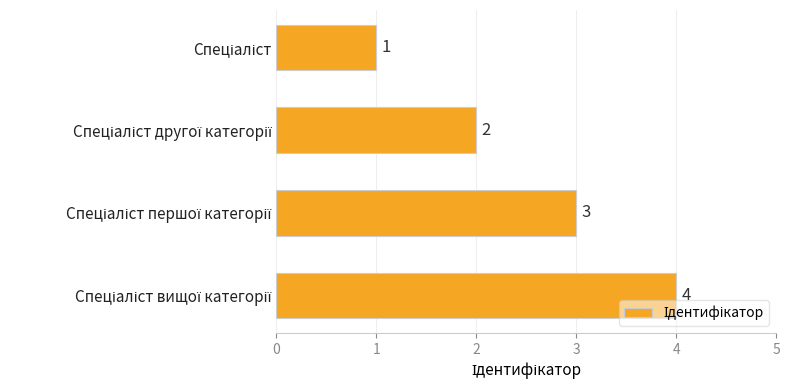

What is the maximum value shown in the chart?

4